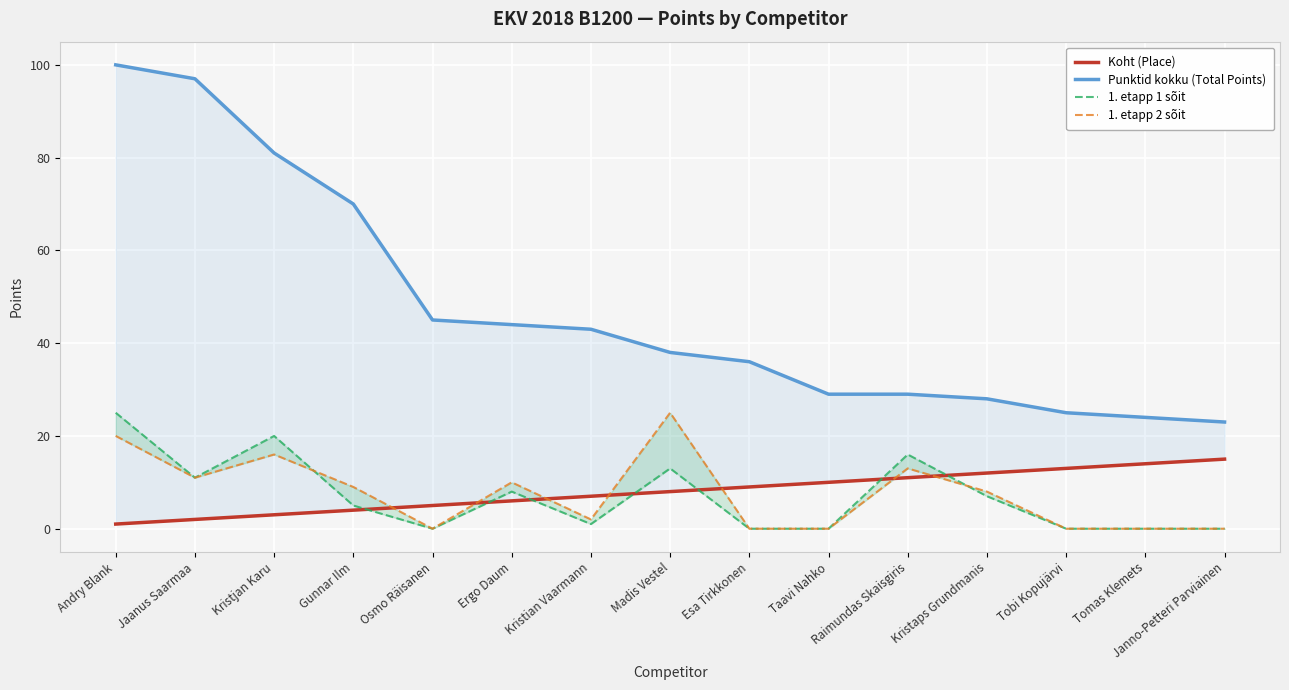

At which category does 1. etapp 2 sõit reach its first local valley?

Jaanus Saarmaa